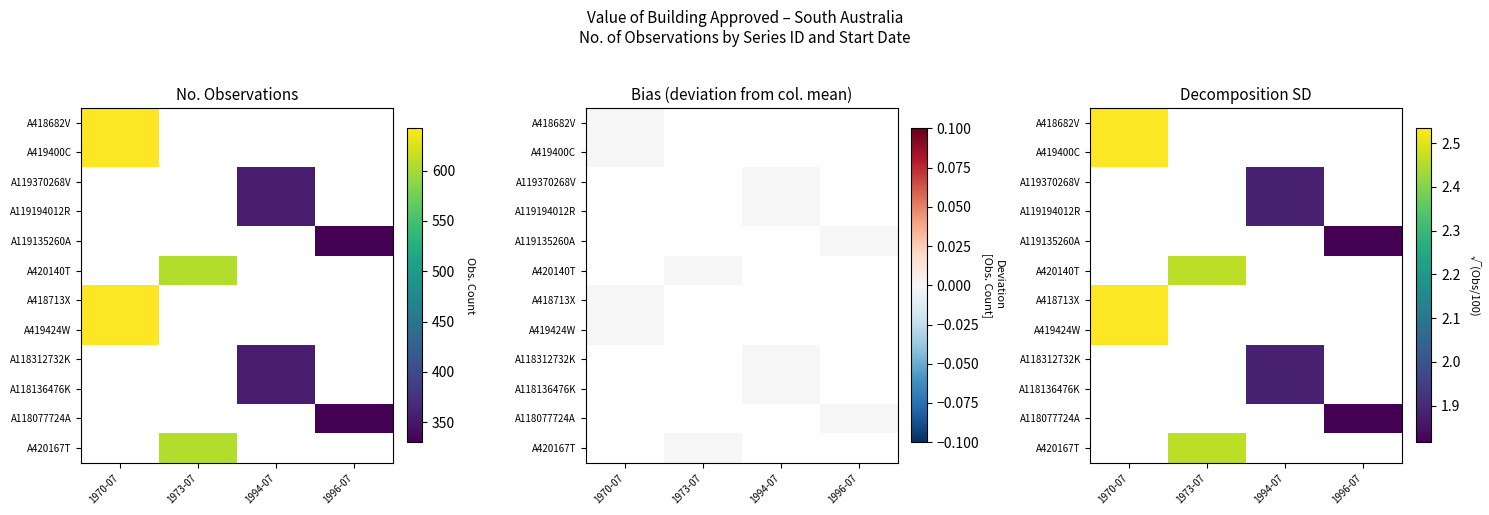

At how many categories does at least one series exceed 1?

4